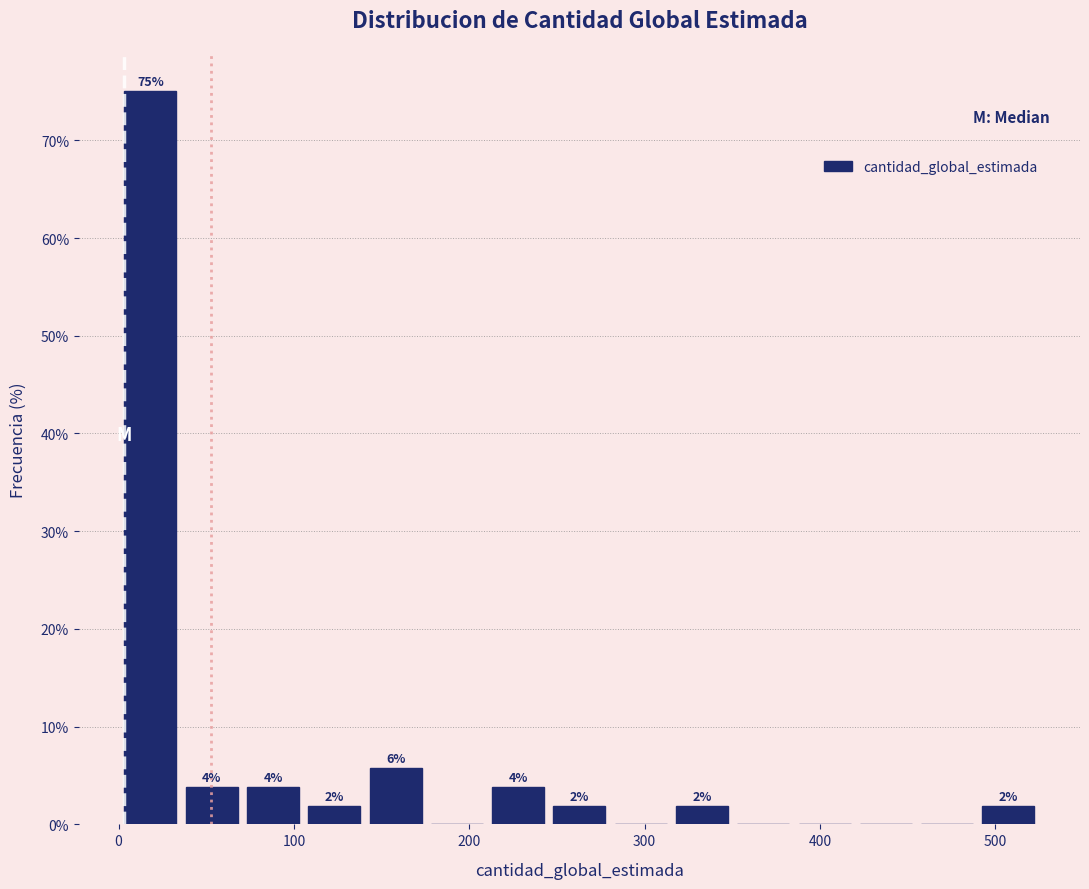

Read against the x-axis, roughly where is the centre of the tallest bar?

20